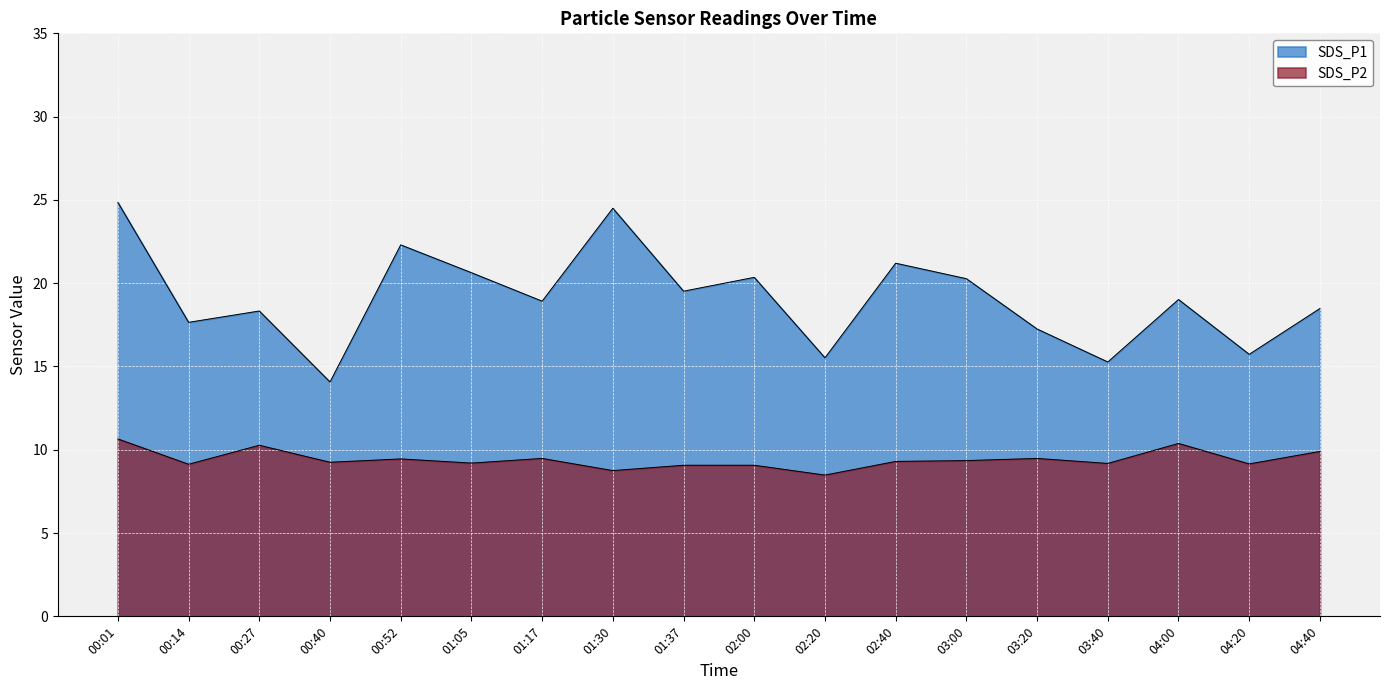

List the series in order of their peak value, lowest first.

SDS_P2, SDS_P1